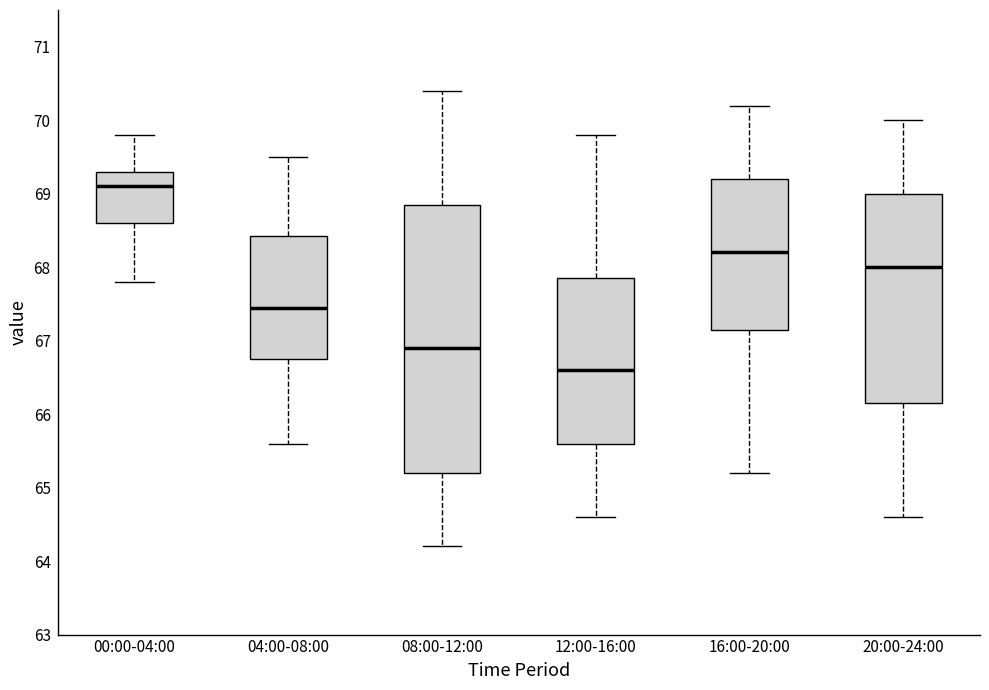

Reading left to right, read every box against the y-axis: the position of its median line, the range the box covers, and the ends of its whiskers. The values are not printed on the chart, so give them approximately, as read against the axis.

00:00-04:00: median 69.1, box 68.6 to 69.3, whiskers 67.8 to 69.8
04:00-08:00: median 67.5, box 66.8 to 68.4, whiskers 65.6 to 69.5
08:00-12:00: median 66.9, box 65.2 to 68.9, whiskers 64.2 to 70.4
12:00-16:00: median 66.6, box 65.6 to 67.9, whiskers 64.6 to 69.8
16:00-20:00: median 68.2, box 67.2 to 69.2, whiskers 65.2 to 70.2
20:00-24:00: median 68.0, box 66.2 to 69.0, whiskers 64.6 to 70.0